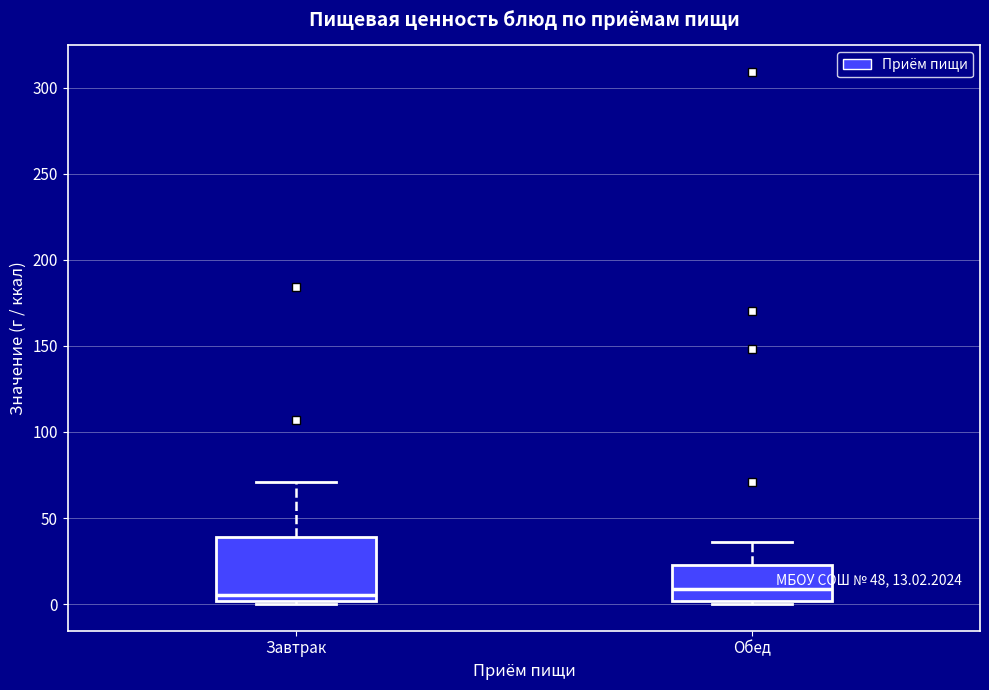

Which box is the tallest, from its lower edge to its upper edge?

Завтрак